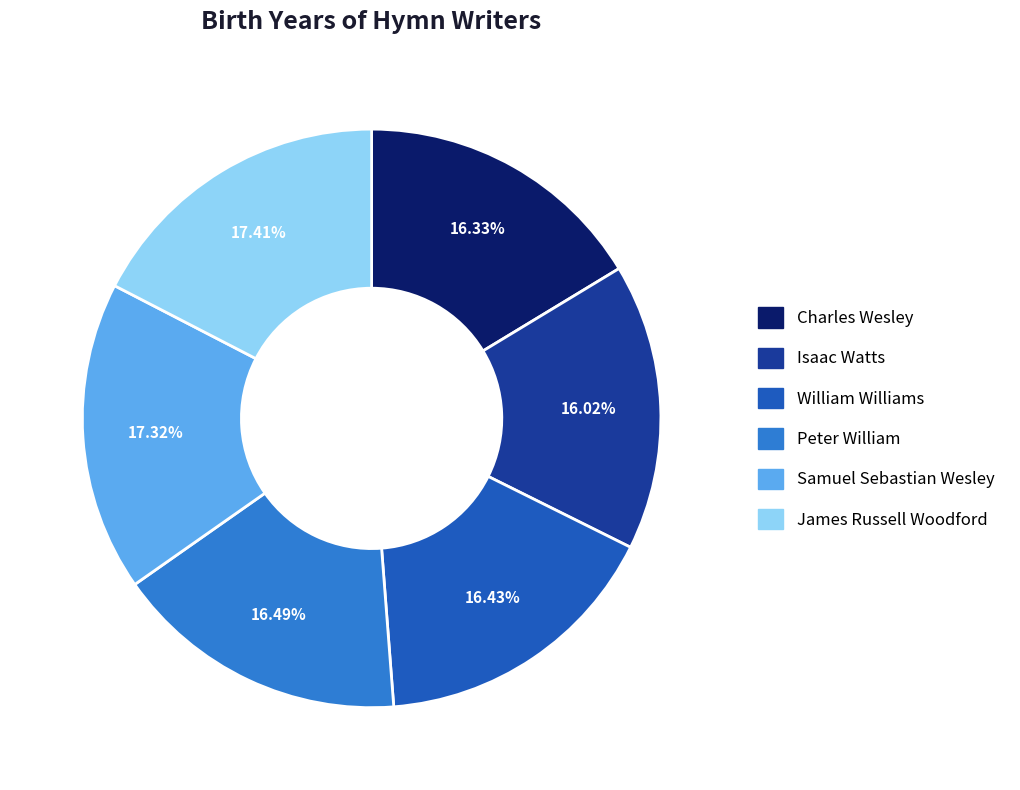

What is the ratio of the value at William Williams to the value at Isaac Watts?

1.0